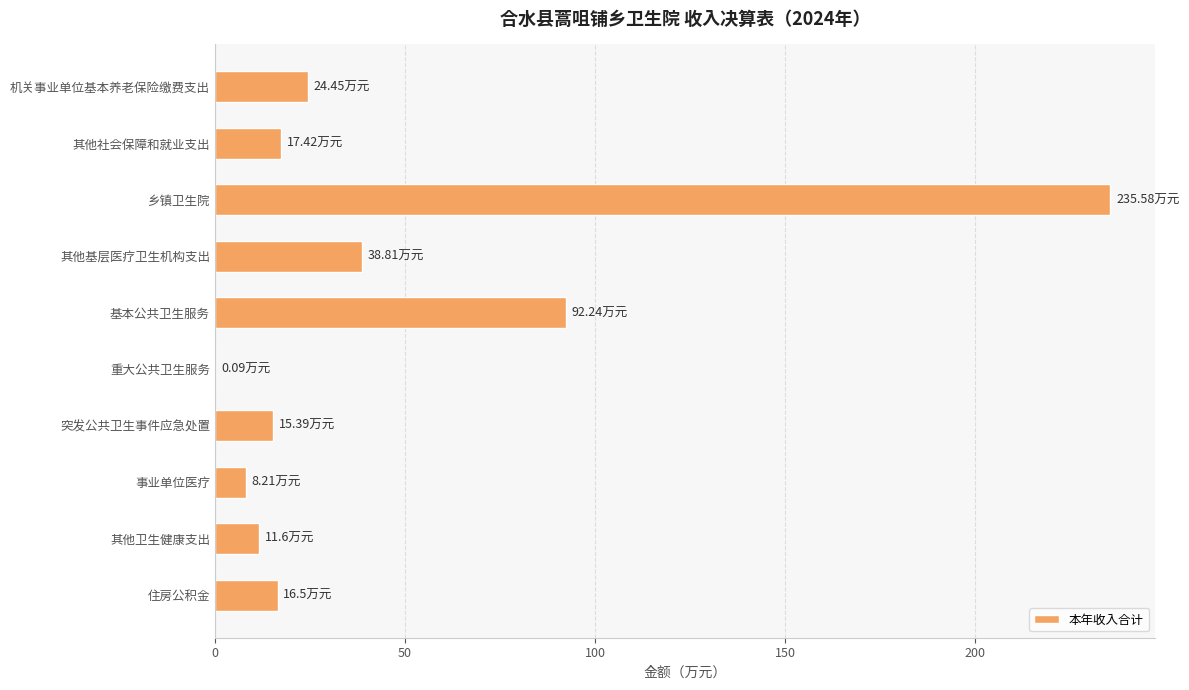

Which category has the highest value across all series?

乡镇卫生院